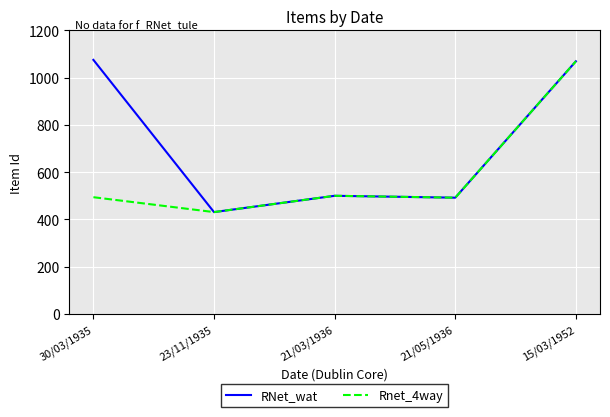

What is the minimum value shown in the chart?

431